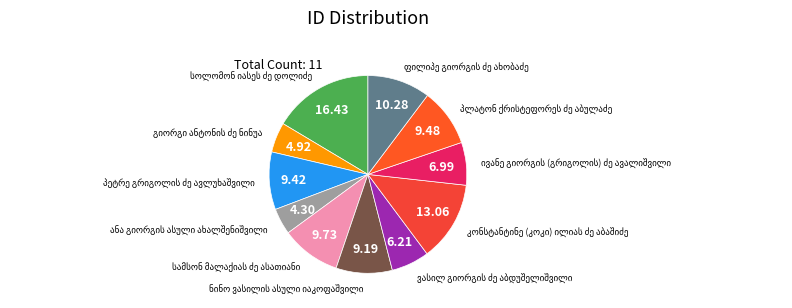

Count the number of slices in the pie.

11